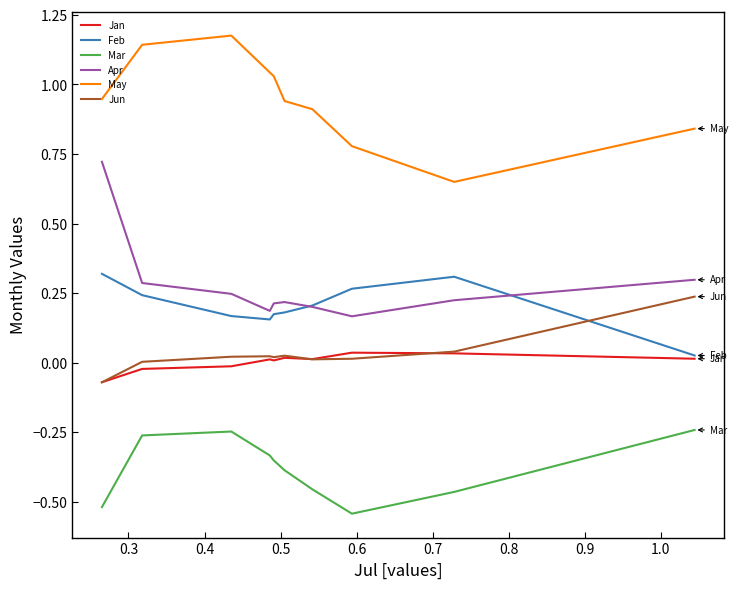

Which series has the largest total across all categories?

May